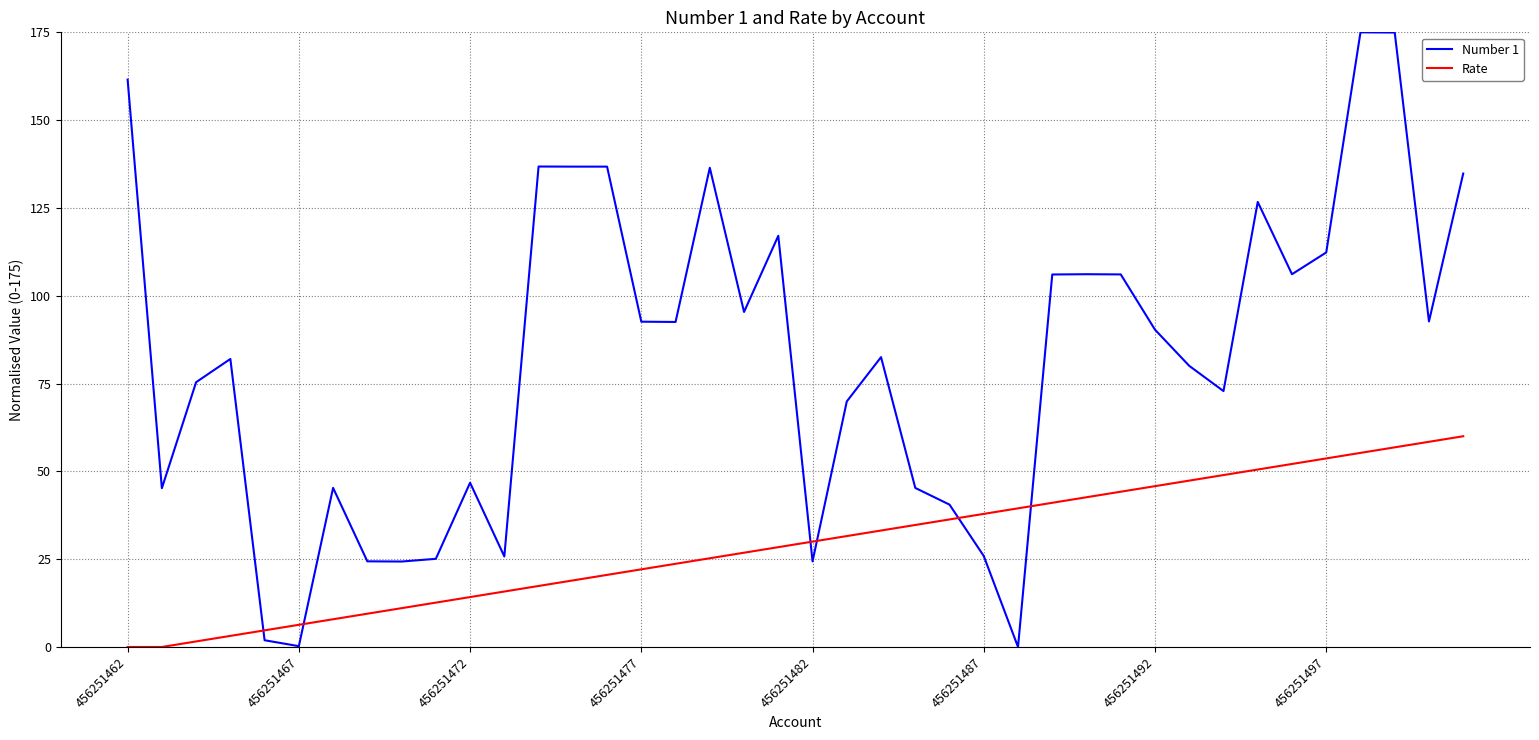

What is the maximum value for Number 1?

175.0